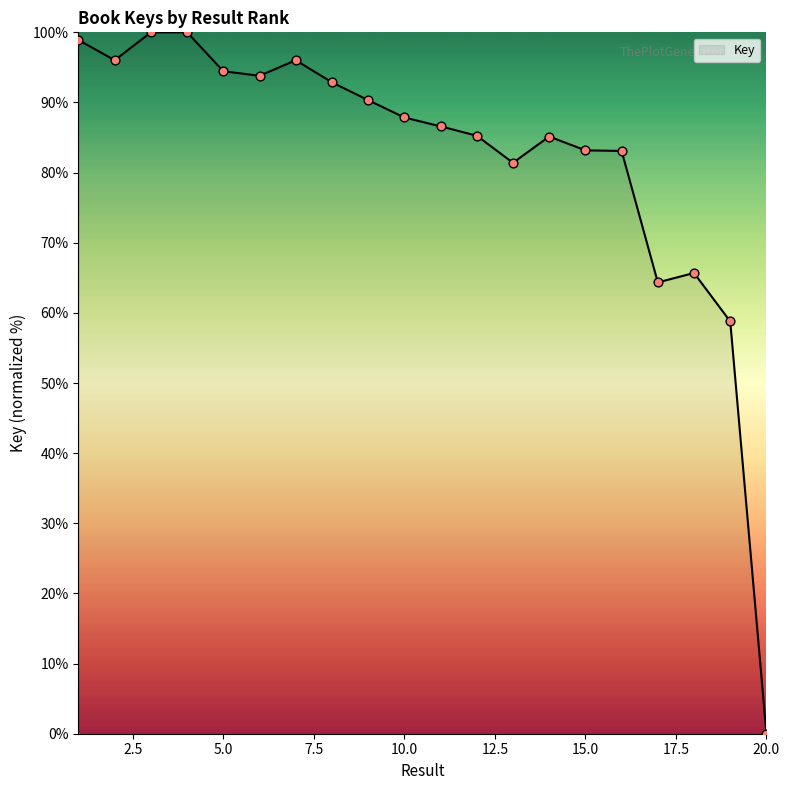

What is the maximum value shown in the chart?

100.0